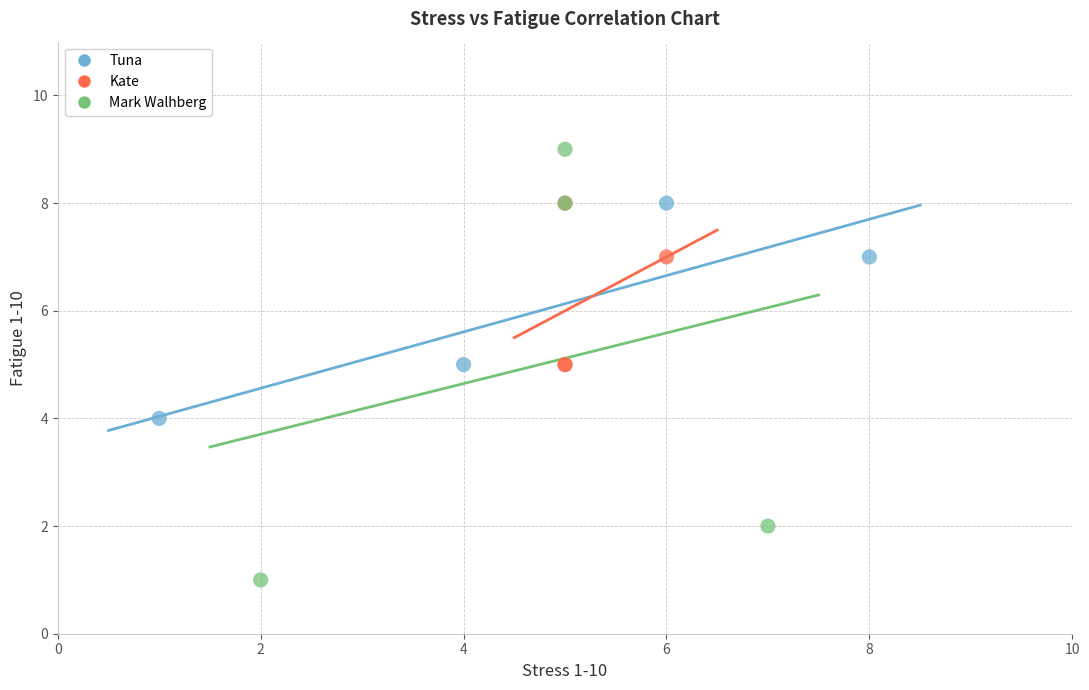

Which series has the widest spread of Y values?

Mark Walhberg